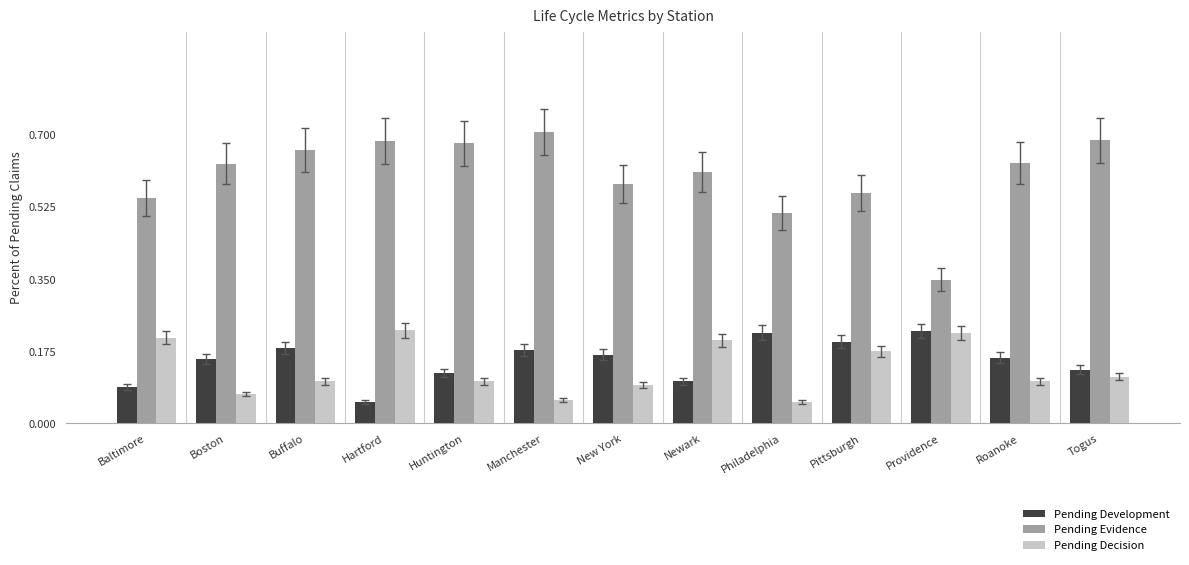

At which label is Pending Evidence closest to 0?

Providence